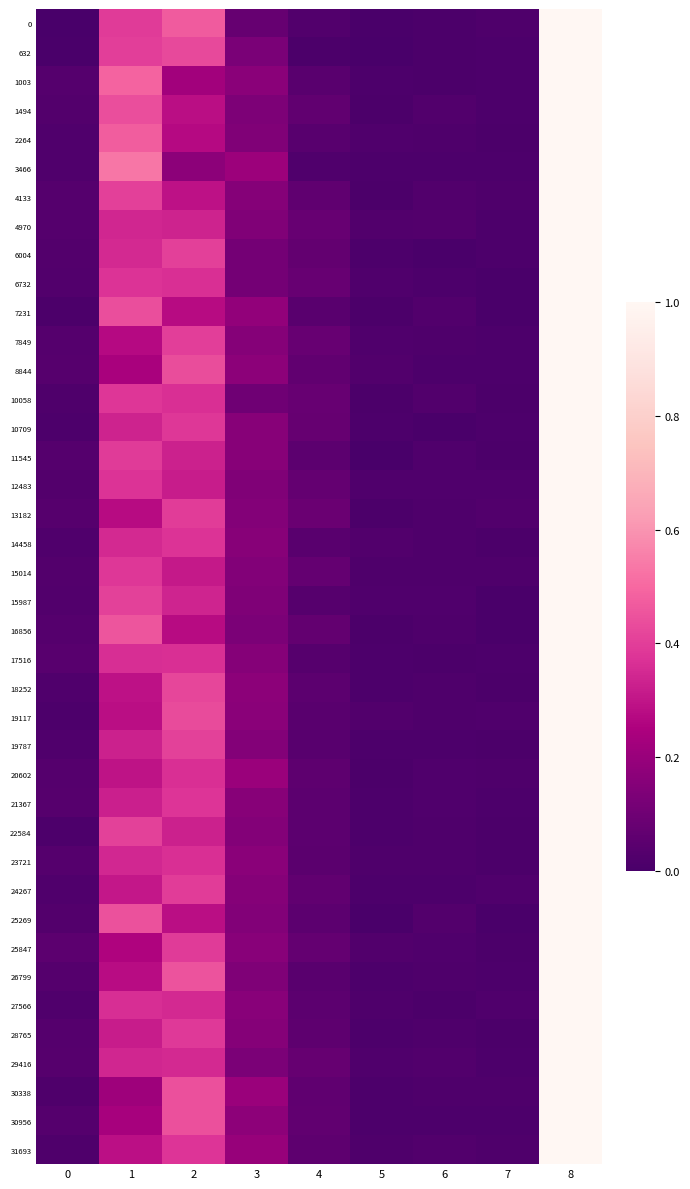

Which label corresponds to the smallest value in the chart?

5